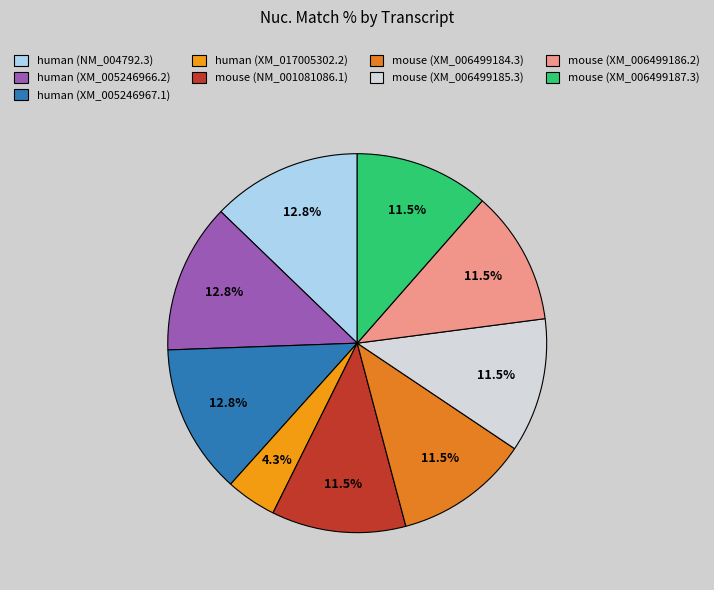

Is there any slice that represents more than half of the pie?

No